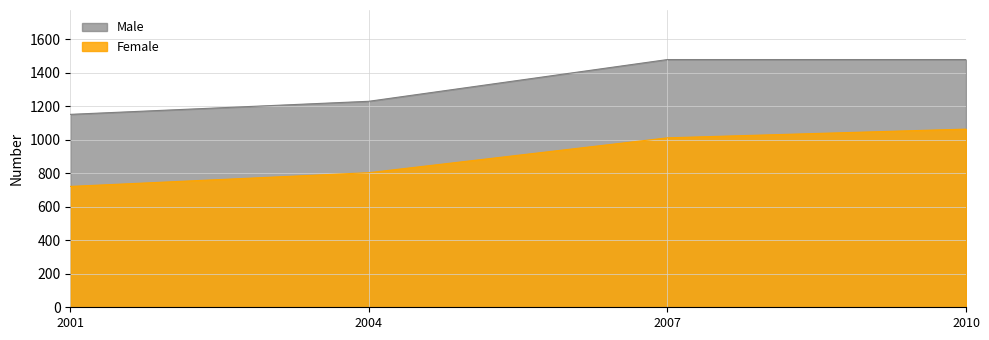

Reading left to right, list all the values displayed in this chart.

Female: 721	803	1011	1063
Male: 1151	1229	1478	1478